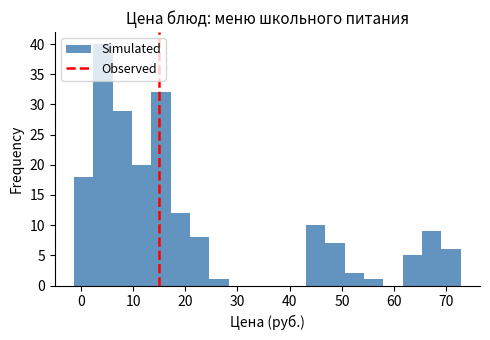

Read against the x-axis, roughly where is the centre of the tallest bar?

4